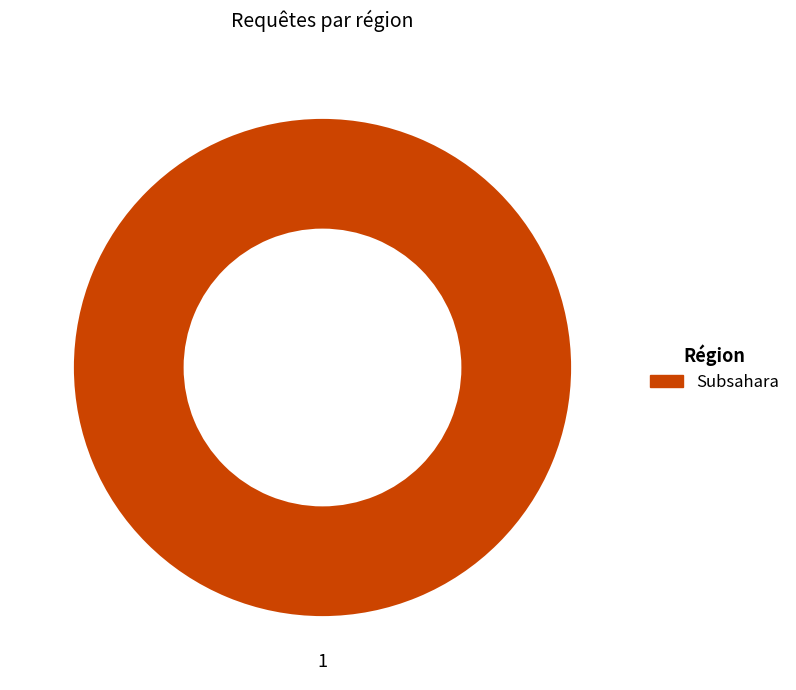

How many segments does this pie chart have?

1